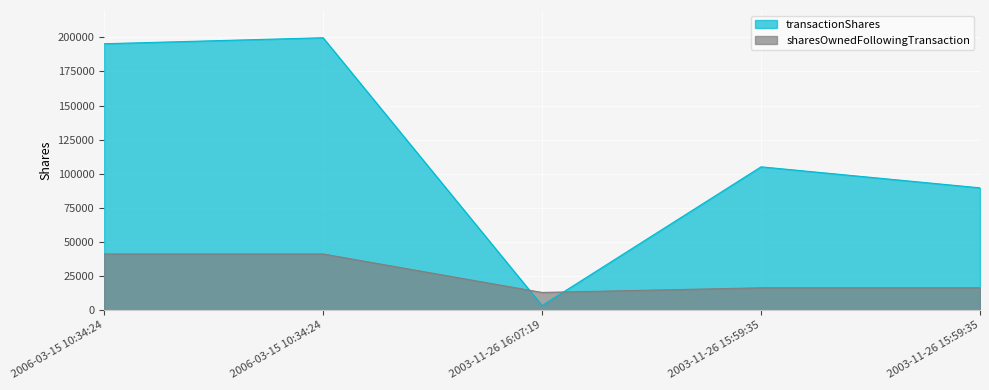

The sharesOwnedFollowingTransaction series shows 41200 at 2006-03-15 10:34:24. True or false?

True